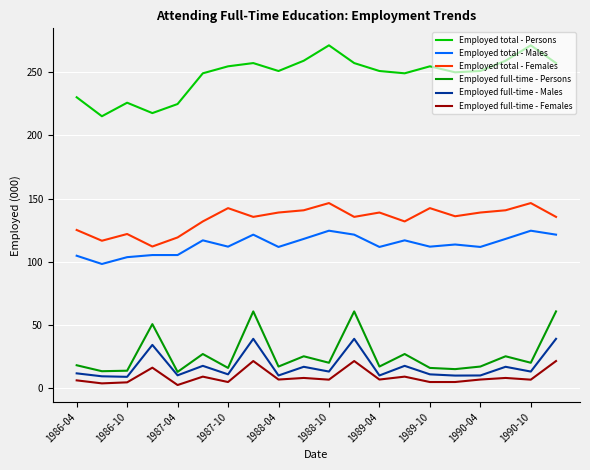

Does the chart display data point markers on the line(s)?

No